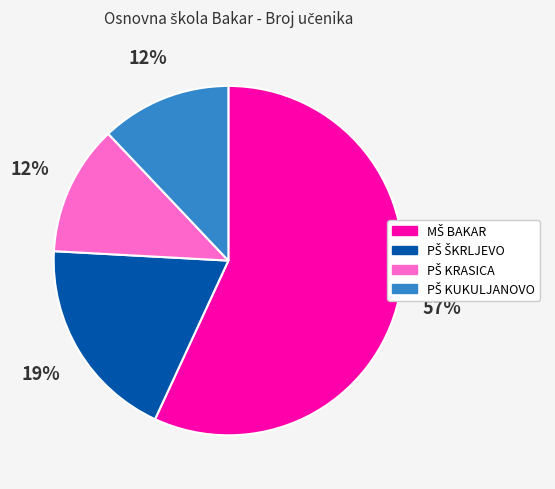

Is there any slice that represents more than half of the pie?

Yes